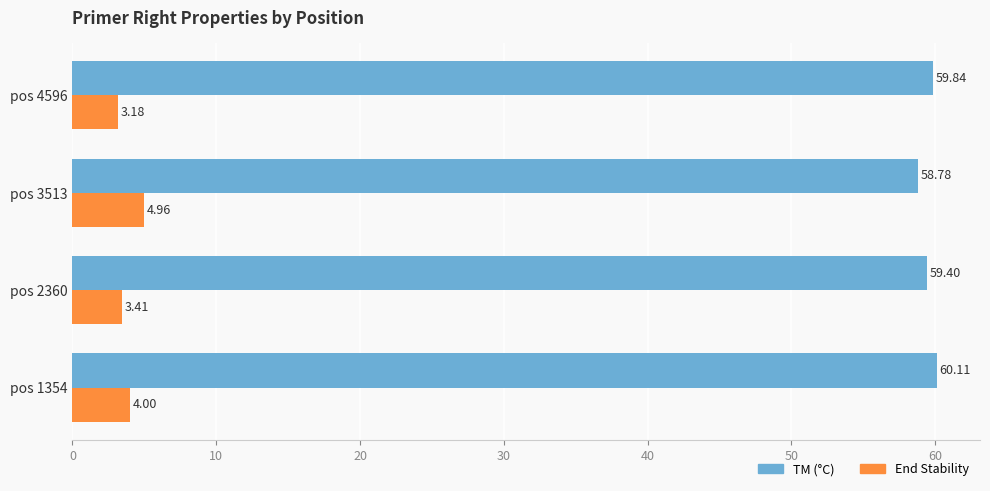

How many End Stability values are between 3 and 4?

3